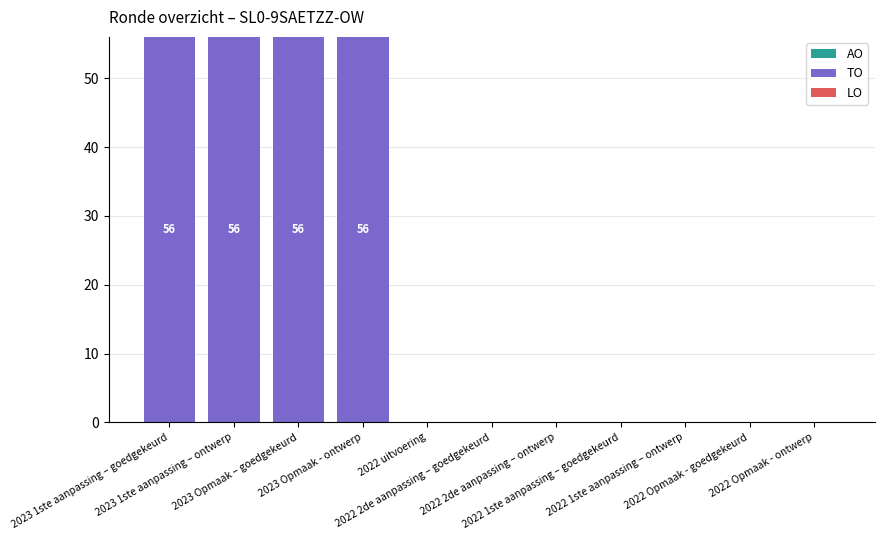

What is the greatest value displayed?

56